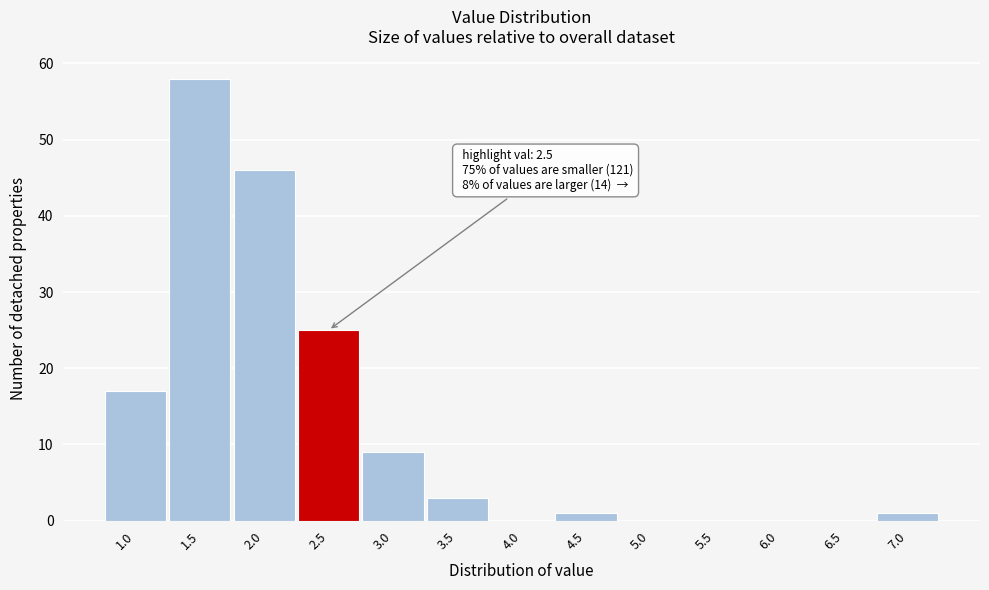

Reading left to right, what are all the values shown in this chart?

1.0=17	1.5=58	2.0=46	2.5=25	3.0=9	3.5=3	4.0=0	4.5=1	5.0=0	5.5=0	6.0=0	6.5=0	7.0=1